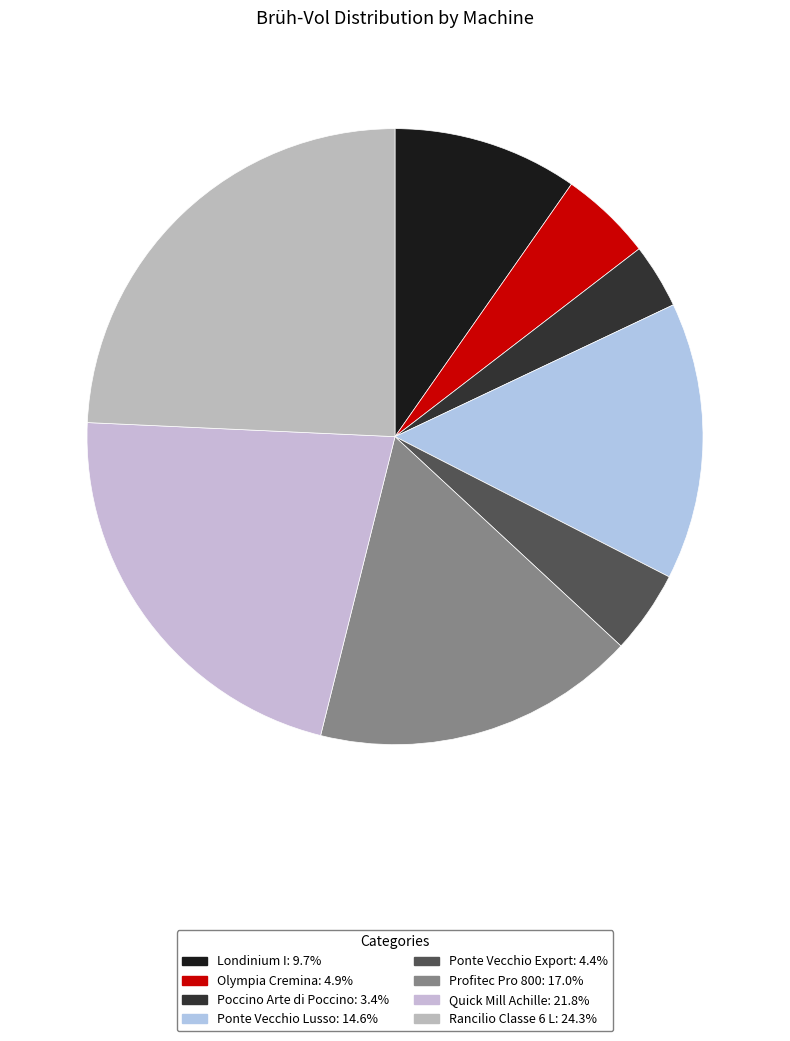

Rank the categories by value from highest to lowest.

Rancilio Classe 6 L, Quick Mill Achille, Profitec Pro 800, Ponte Vecchio Lusso, Londinium I, Olympia Cremina, Ponte Vecchio Export, Poccino Arte di Poccino